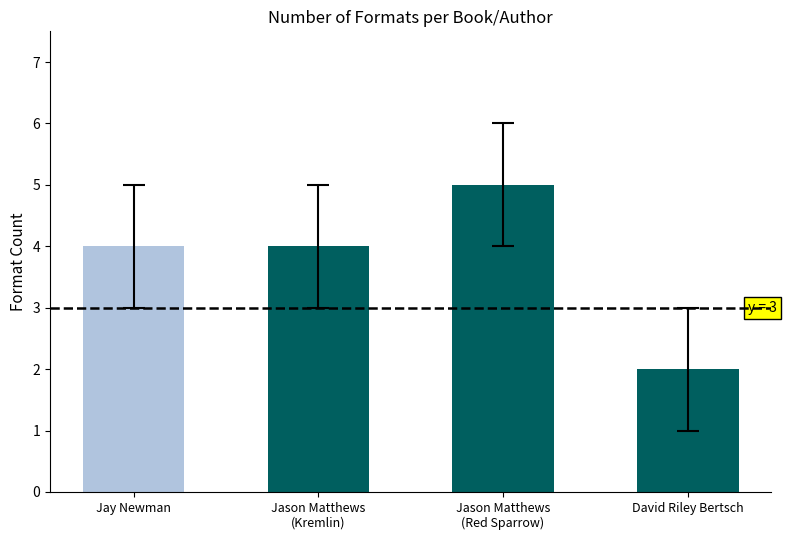

Are the bars horizontal?

No